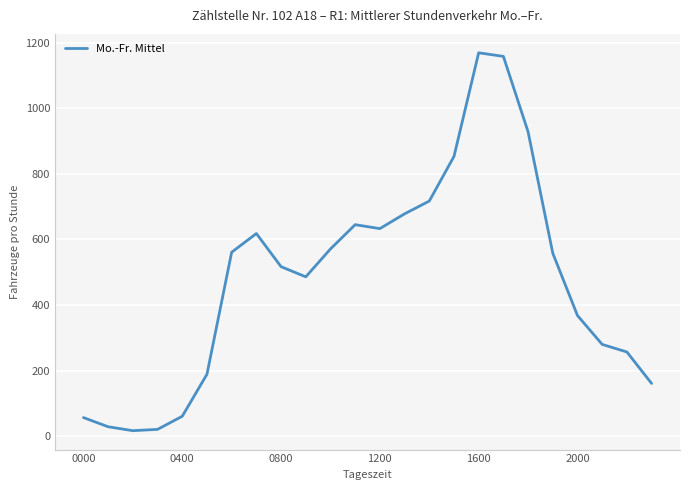

What is the greatest value displayed?

1169